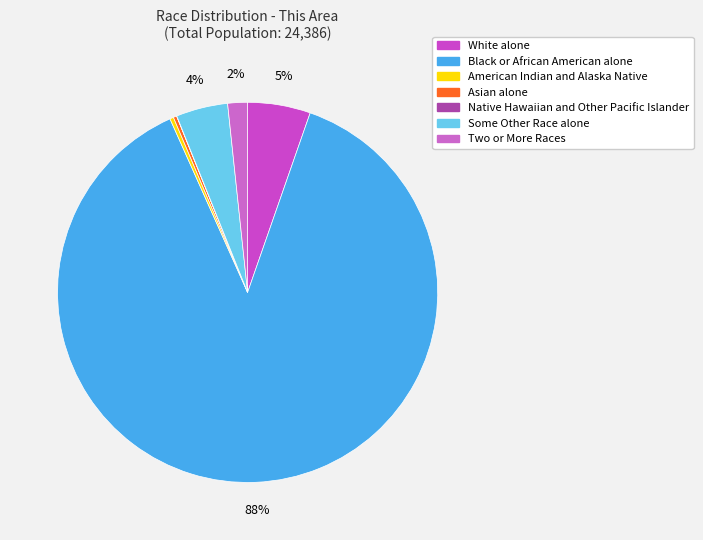

To the nearest percent, what is the combined percentage of Some Other Race alone and American Indian and Alaska Native?

5%